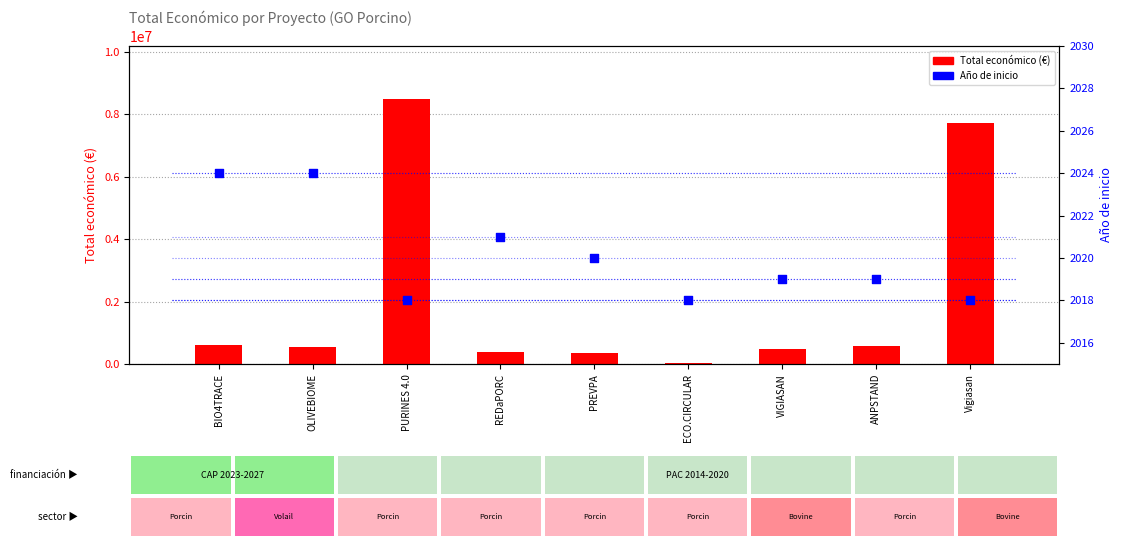

Which series has the widest spread of Y values?

Total económico